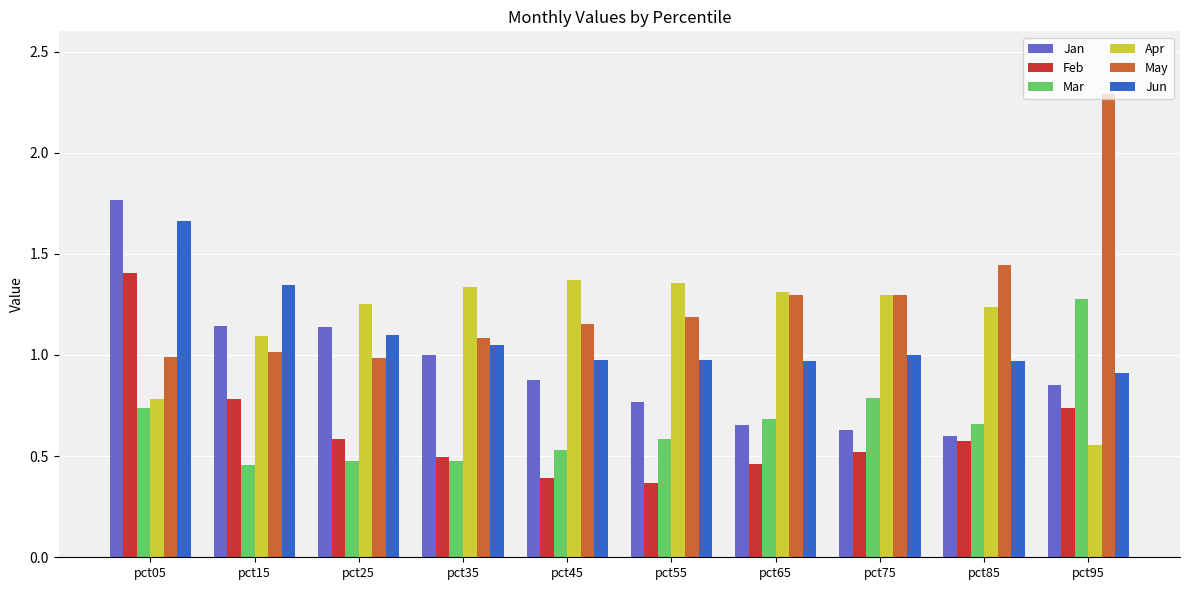

Which category has the highest value across all series?

pct95